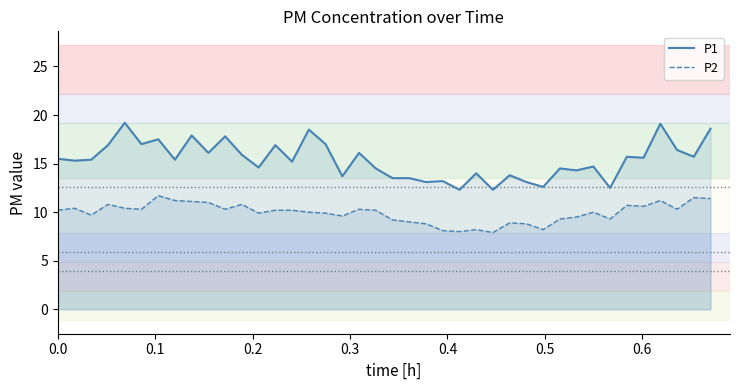

Which series has the widest spread of values?

P1